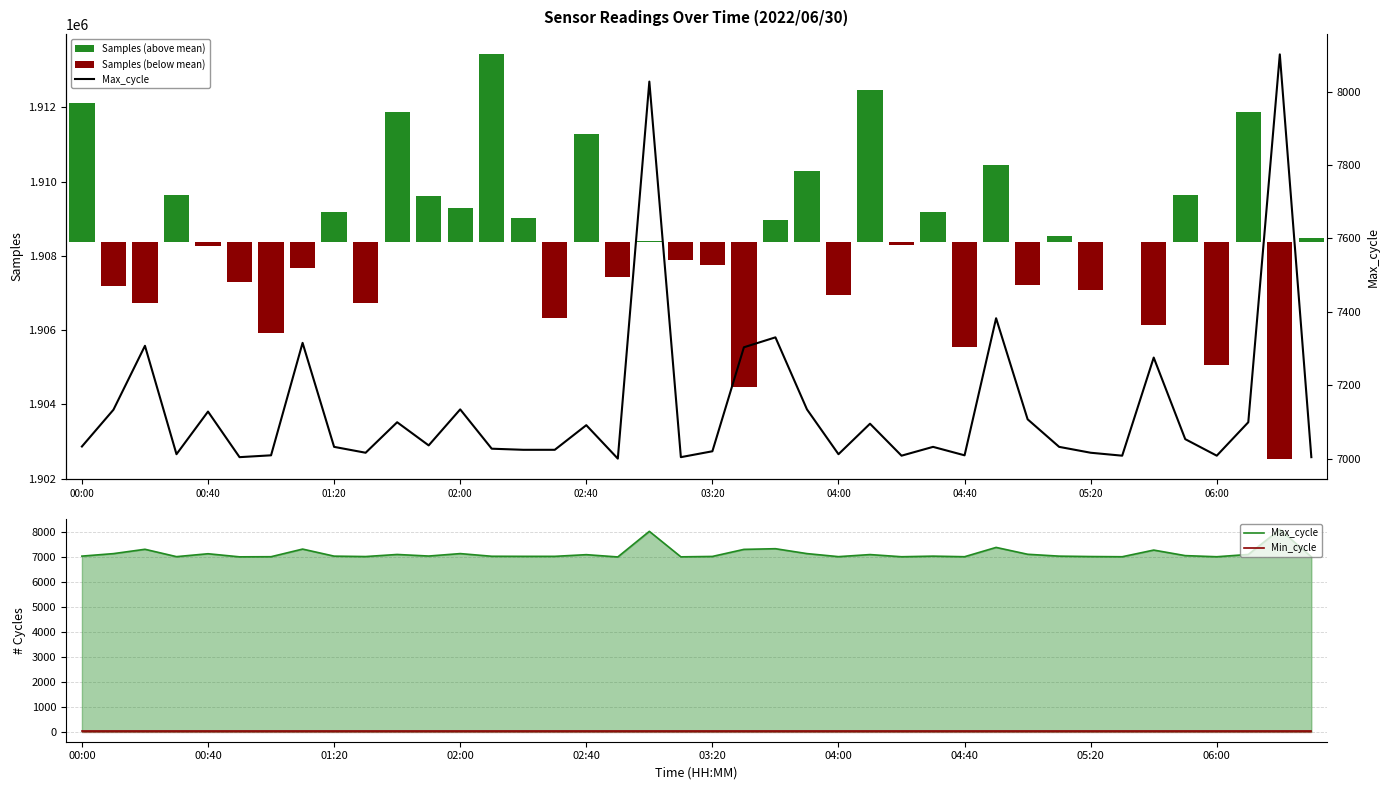

Is it true that Min_cycle equals 16 at 02:00?

False